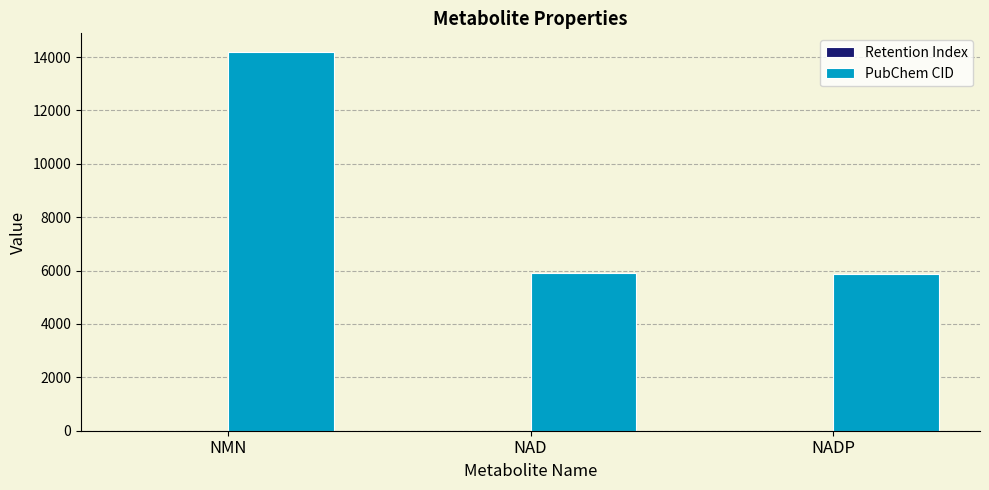

The PubChem CID series shows 14180.0 at NMN. True or false?

True